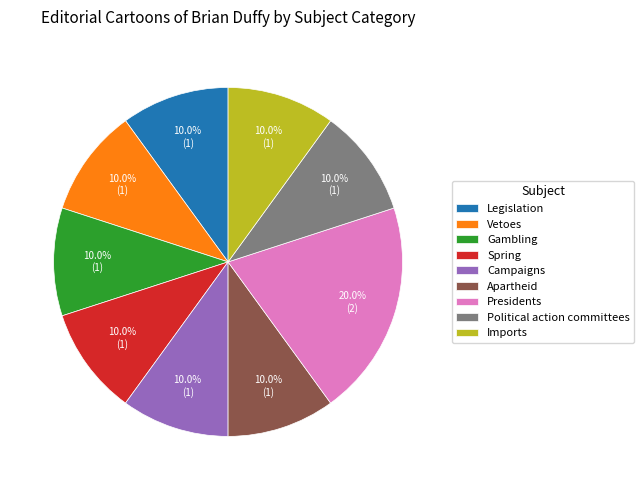

What is the largest slice in the pie chart?

Presidents